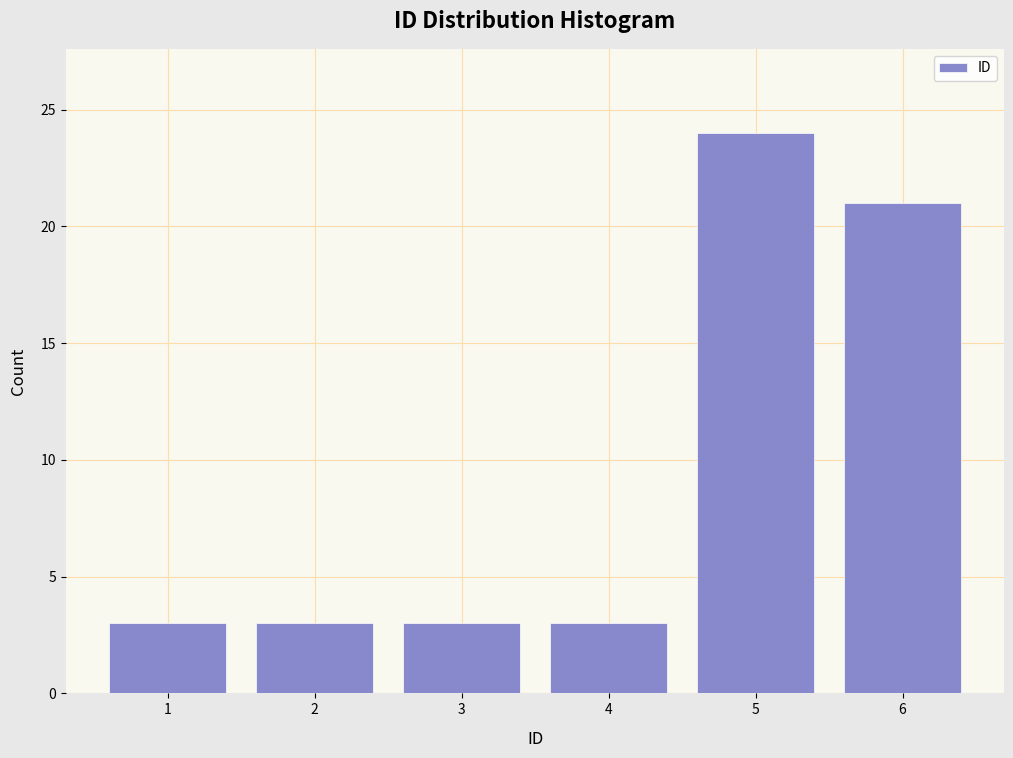

Reading right to left, what are all the values shown in this chart?

6=21	5=24	4=3	3=3	2=3	1=3